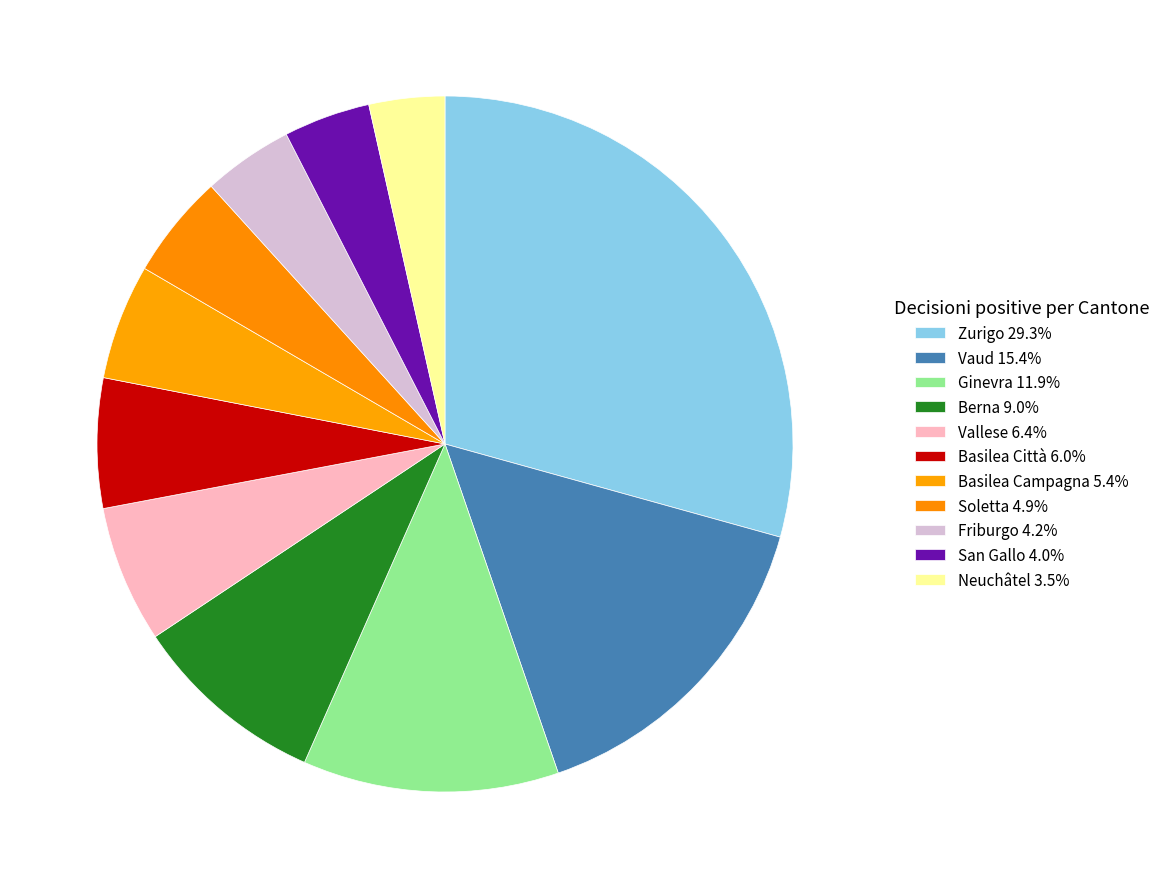

How many slices are in this pie chart?

11